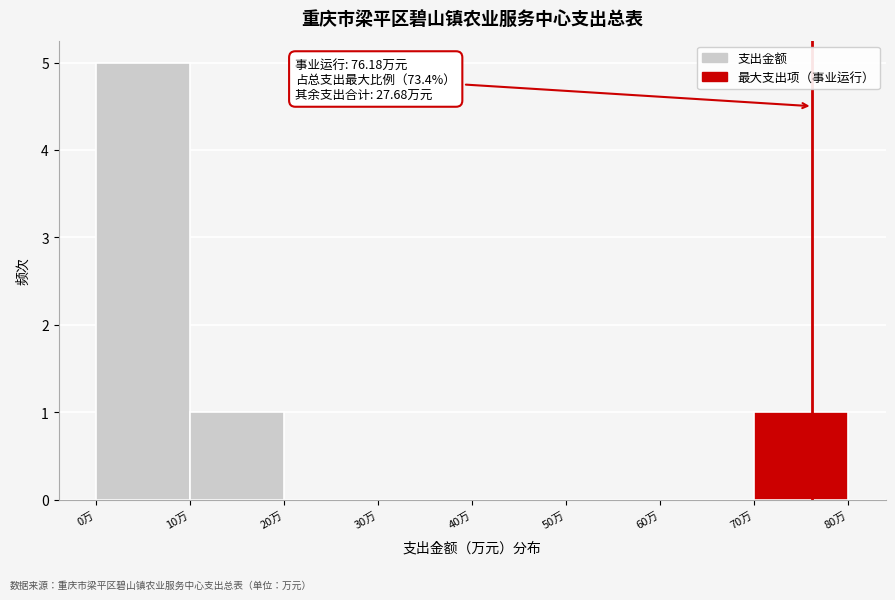

Which range on the x-axis has the tallest bar?

0 to 10